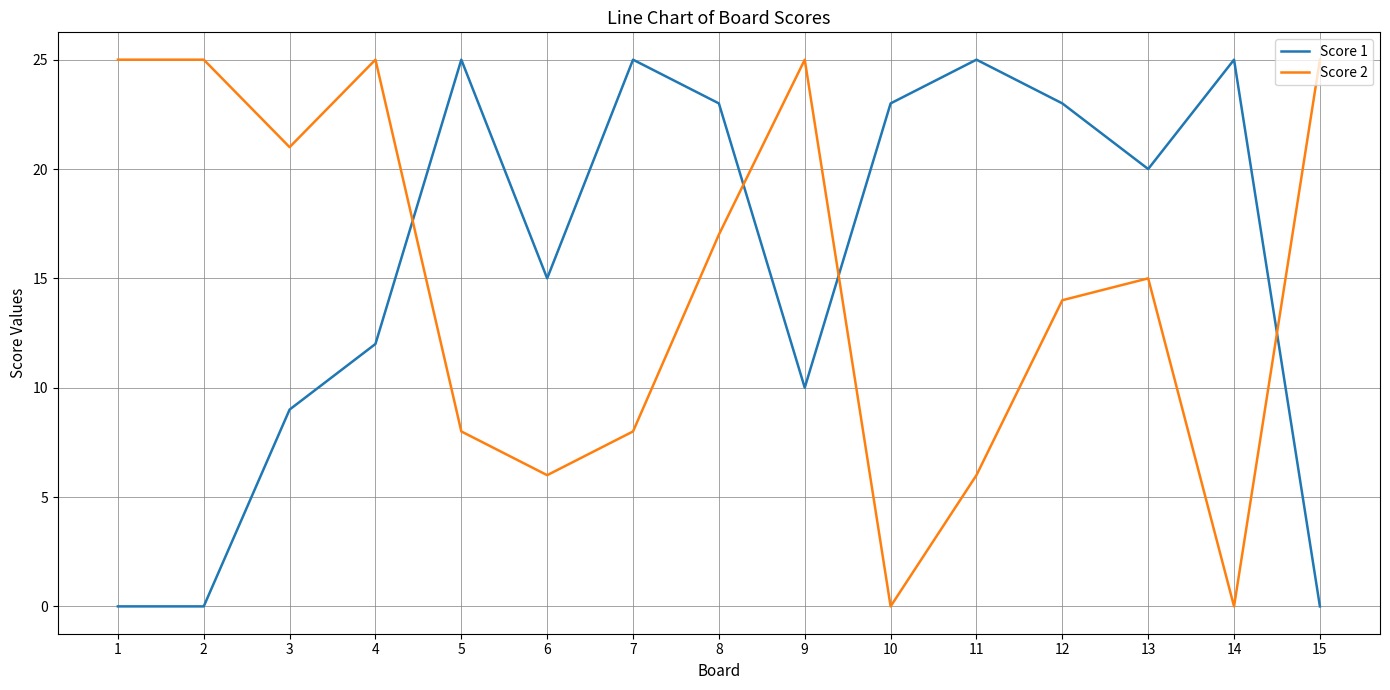

What is the highest value of the Score 2 series?

25